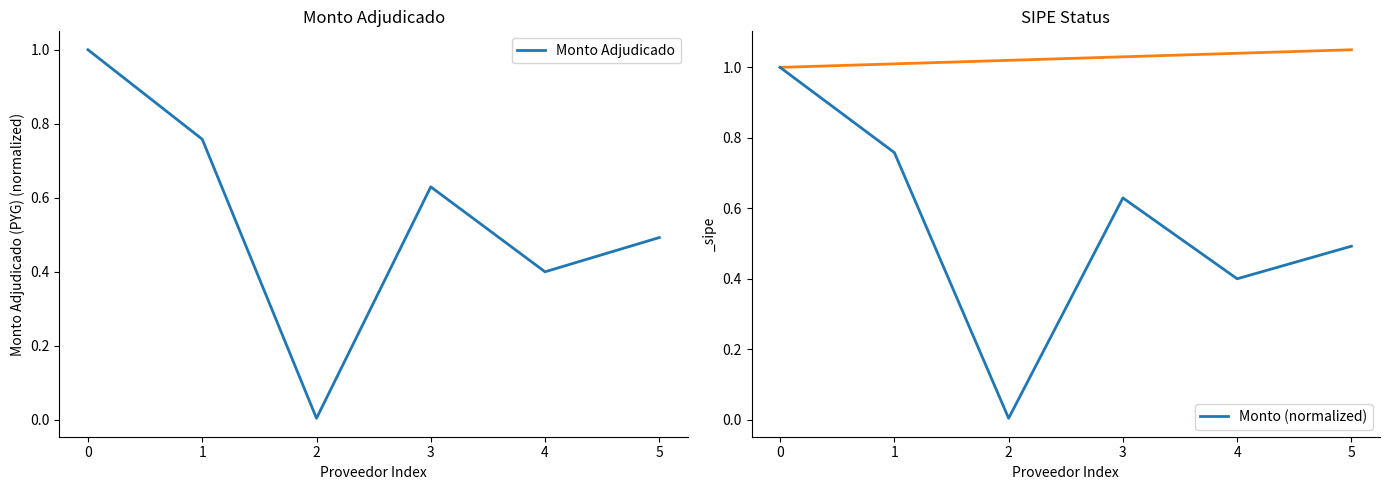

What are all the series names shown in the legend?

Monto Adjudicado, Monto (normalized)